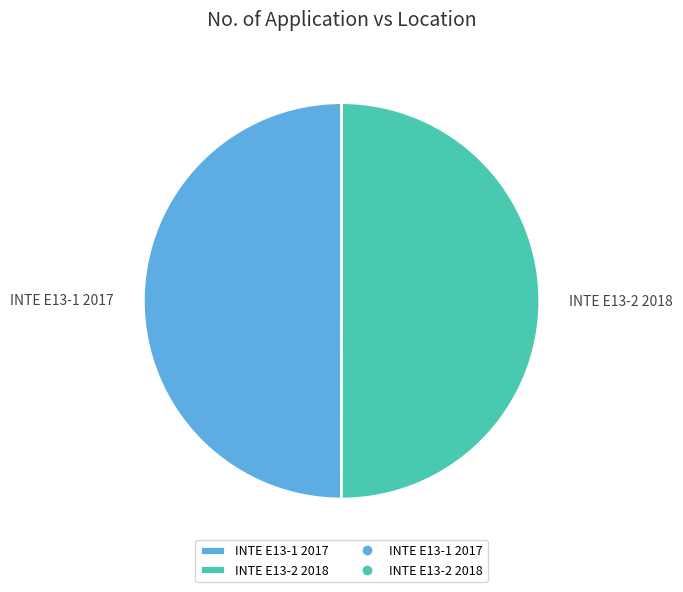

What is the ratio of the value at INTE E13-1 2017 to the value at INTE E13-2 2018?

1.0